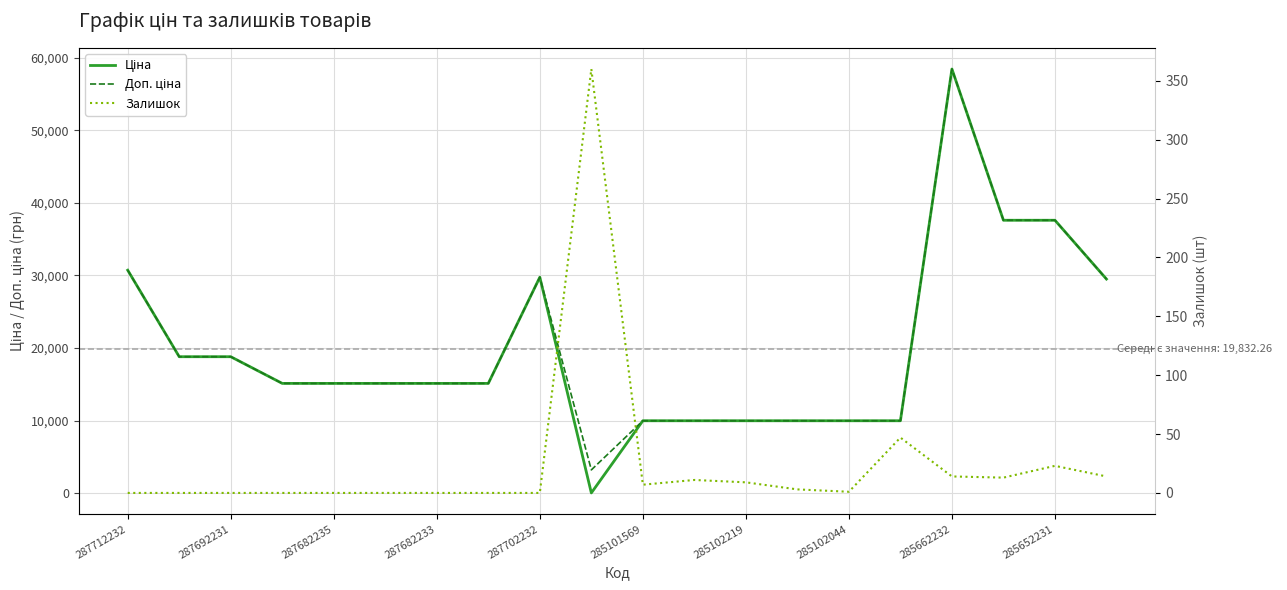

Reading left to right, what are all the values shown in this chart?

Ціна: 30717.1	18796.8	18796.8	15120.0	15120.0	15120.0	15120.0	15120.0	29747.2	32.0	9975.0	9975.0	9975.0	9975.0	9975.0	9975.0	58426.5	37593.6	37593.6	29491.5
Доп. ціна: 30717.1	18796.8	18796.8	15120.0	15120.0	15120.0	15120.0	15120.0	29747.2	3205.0	9975.0	9975.0	9975.0	9975.0	9975.0	9975.0	58426.5	37593.6	37593.6	29491.5
Залишок: 0.0	0.0	0.0	0.0	0.0	0.0	0.0	0.0	0.0	360.0	7.0	11.0	9.0	3.0	1.0	47.0	14.0	13.0	23.0	14.0